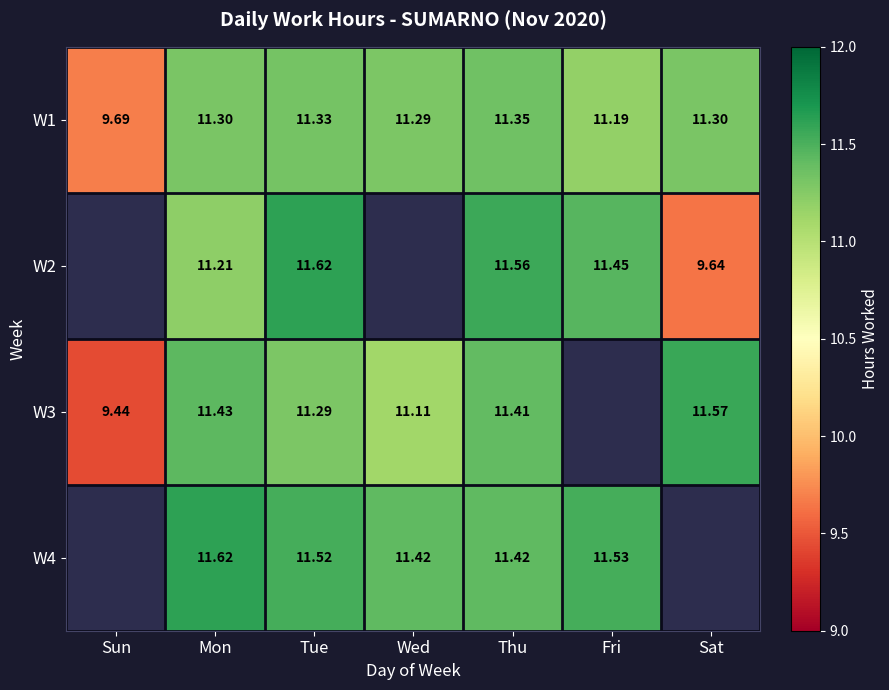

At which label does W1 reach its minimum?

Sun